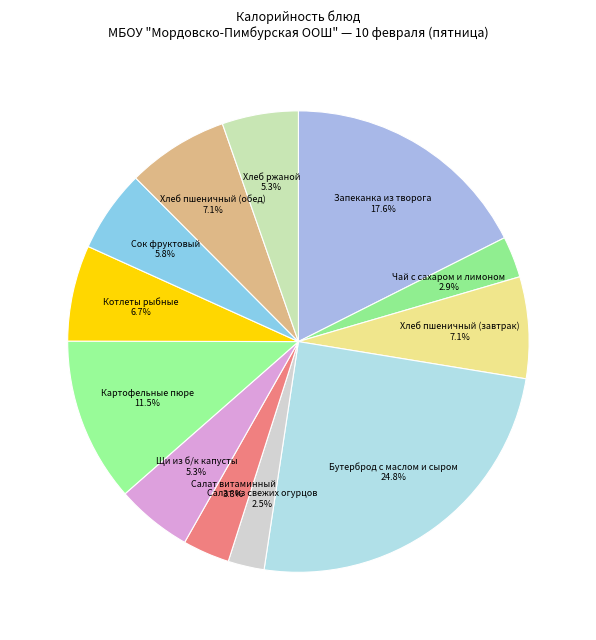

Is Котлеты рыбные the majority of the pie?

No